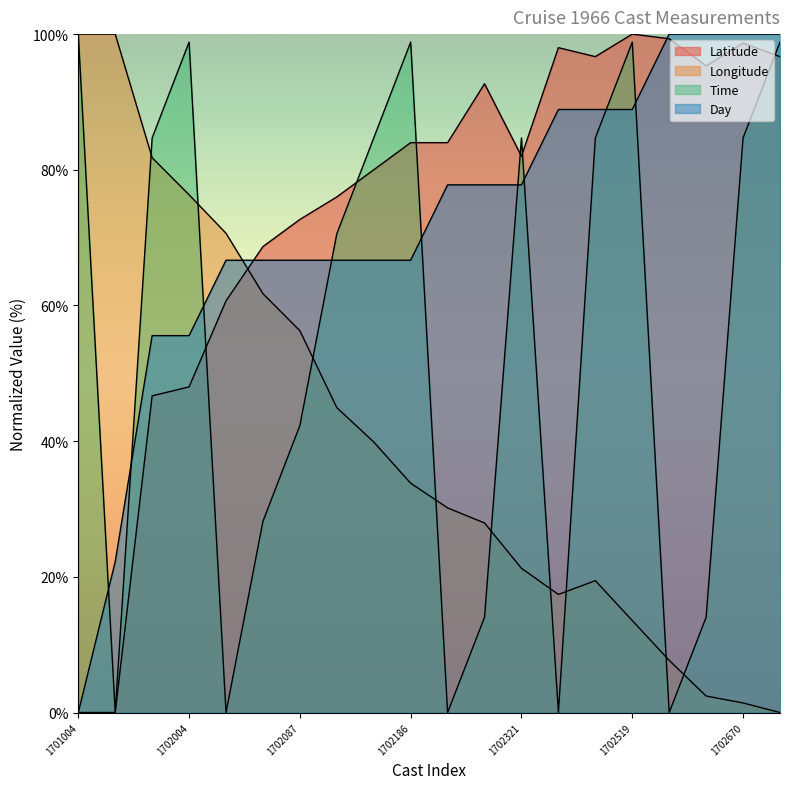

What is the maximum value for Latitude?

100.0